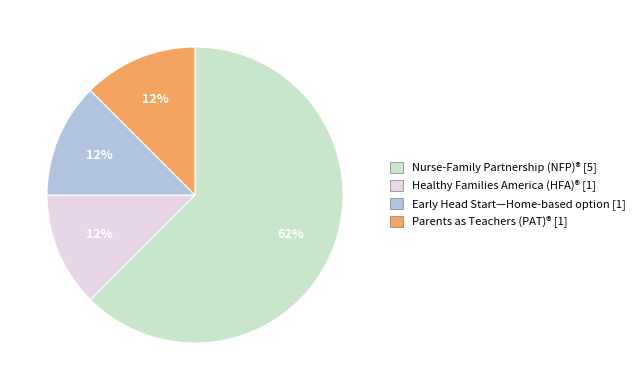

The Healthy Families America (HFA)® slice represents 12% of the pie. True or false?

True